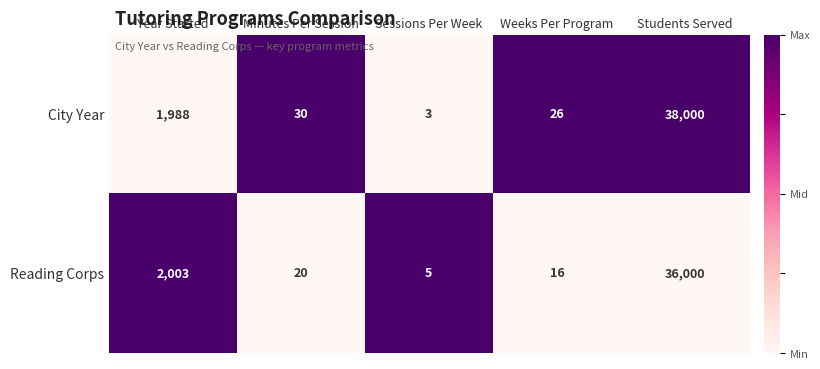

Reading left to right, list all the values displayed in this chart.

City Year: 1988	30	3	26	38000
Reading Corps: 2003	20	5	16	36000